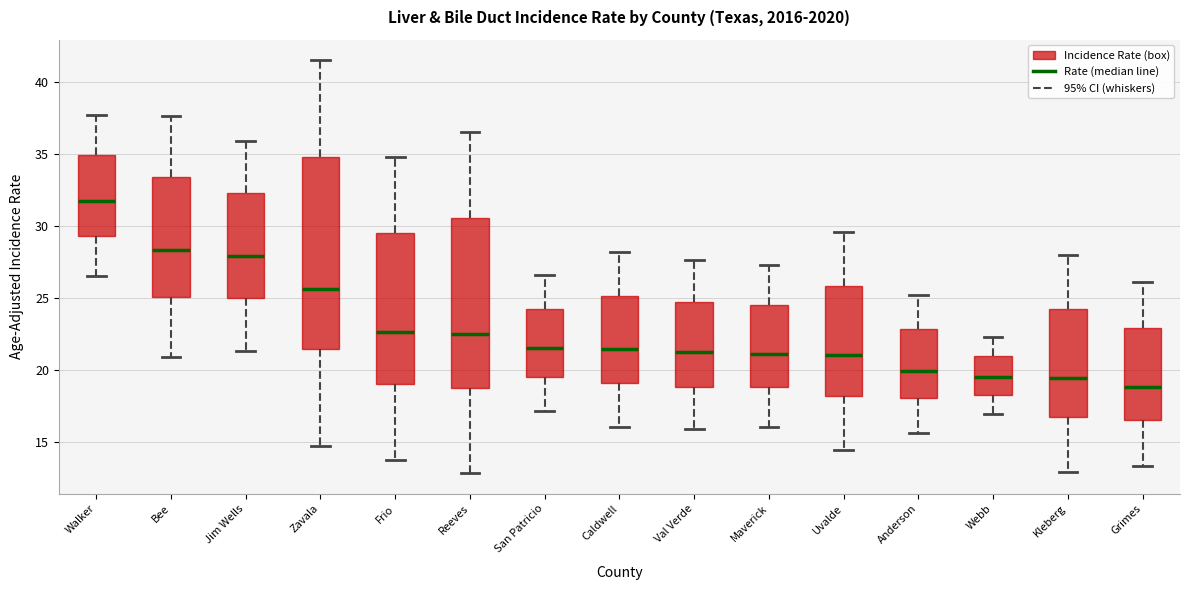

Where does the lower whisker of the box for Bee end on the y-axis? The values are not printed on the chart, so give them approximately, as read against the axis.

21.0